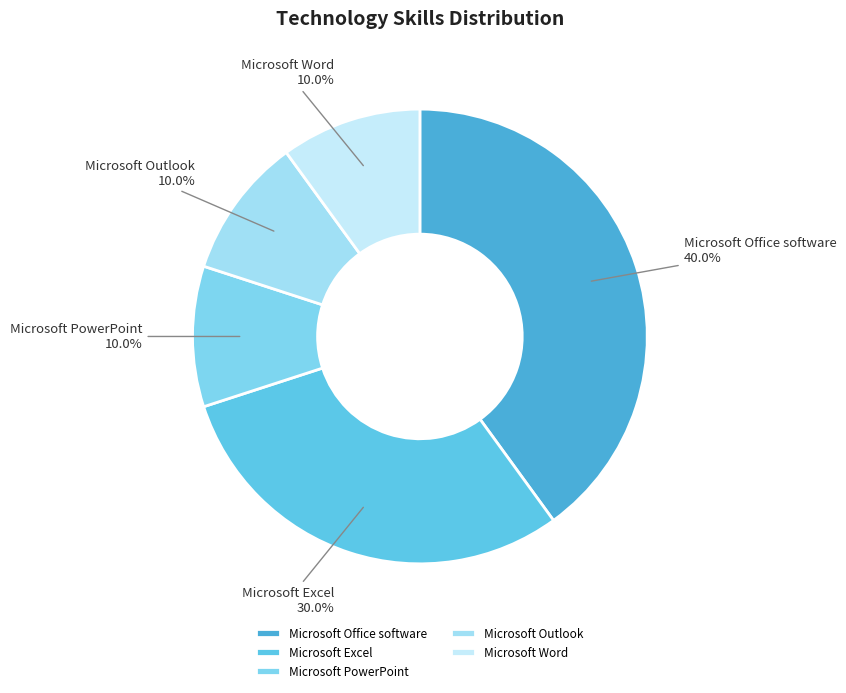

How much of the chart is everything except Microsoft PowerPoint?

90.0%